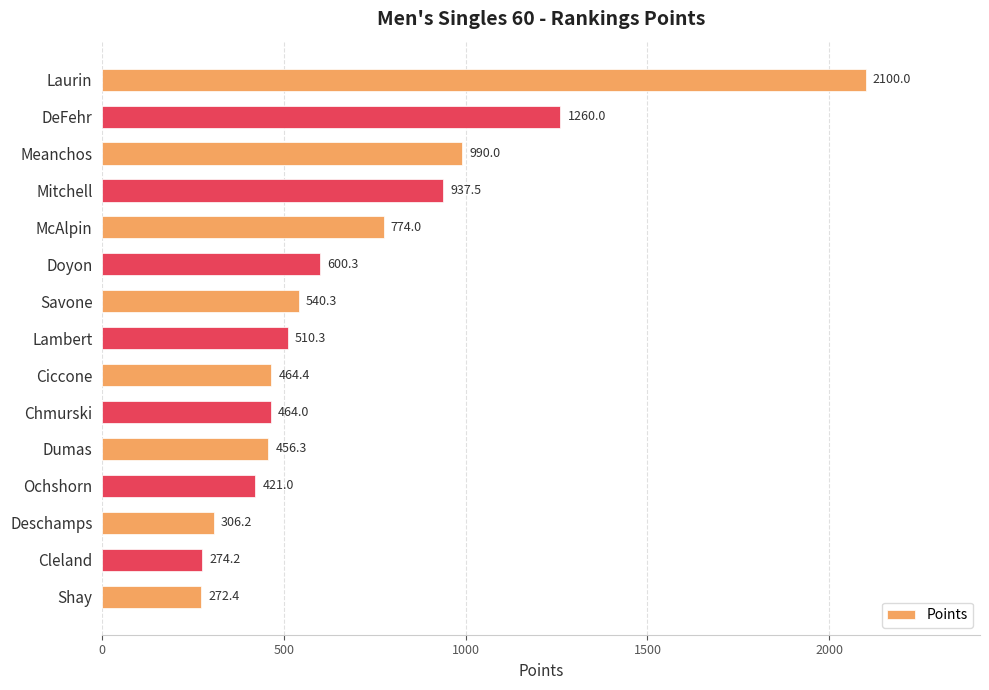

Are the bars horizontal?

Yes